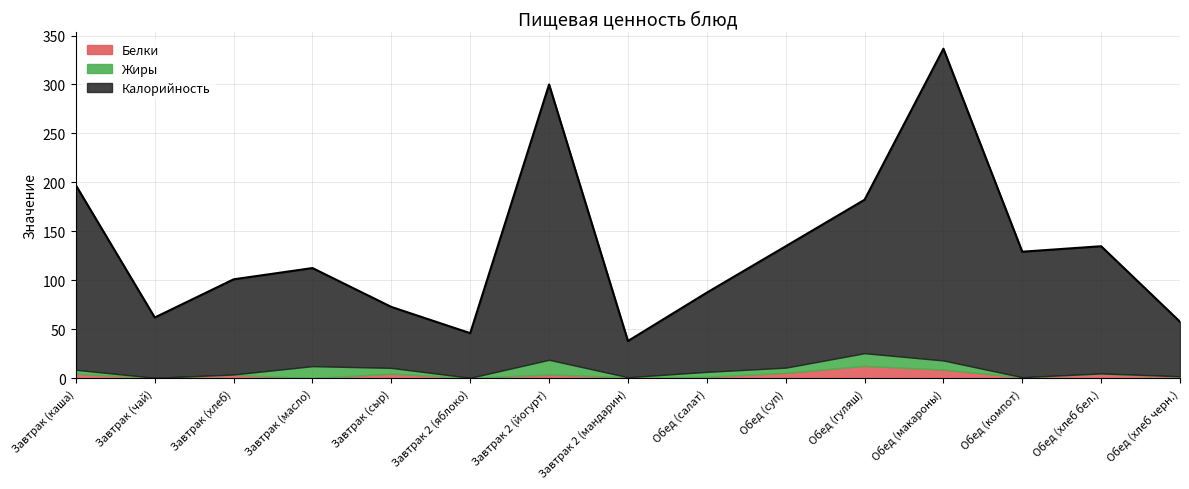

At which label is Калорийность closest to 187?

Обед (гуляш)